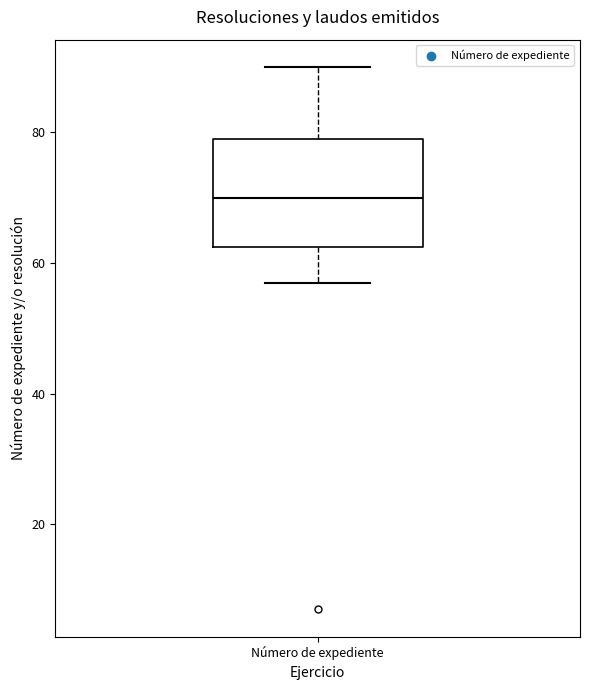

Where is the lower edge of the box for Número de expediente on the y-axis? The values are not printed on the chart, so give them approximately, as read against the axis.

62